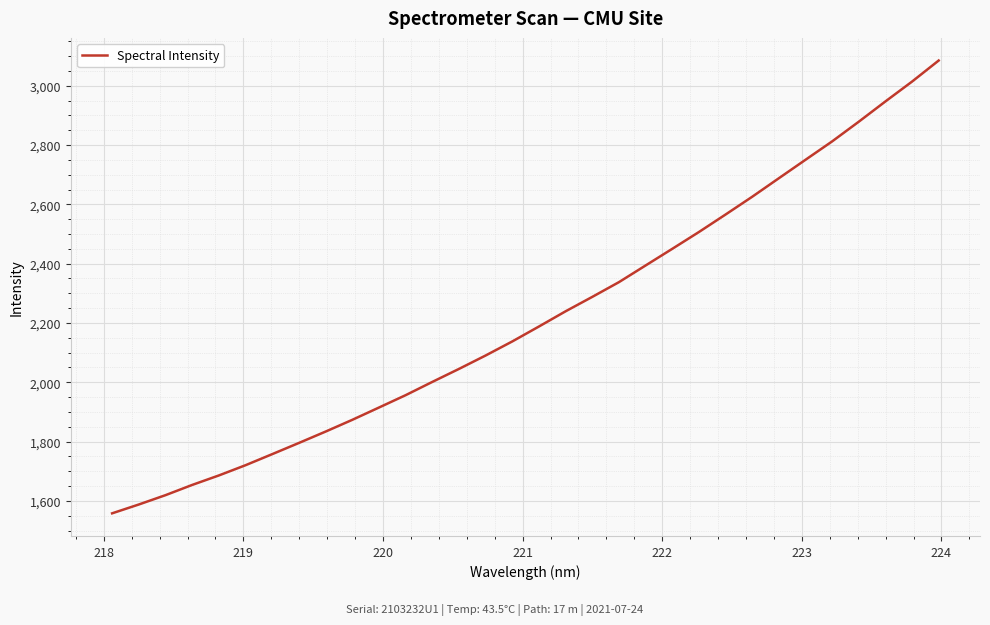

What is the minimum value shown in the chart?

1558.1